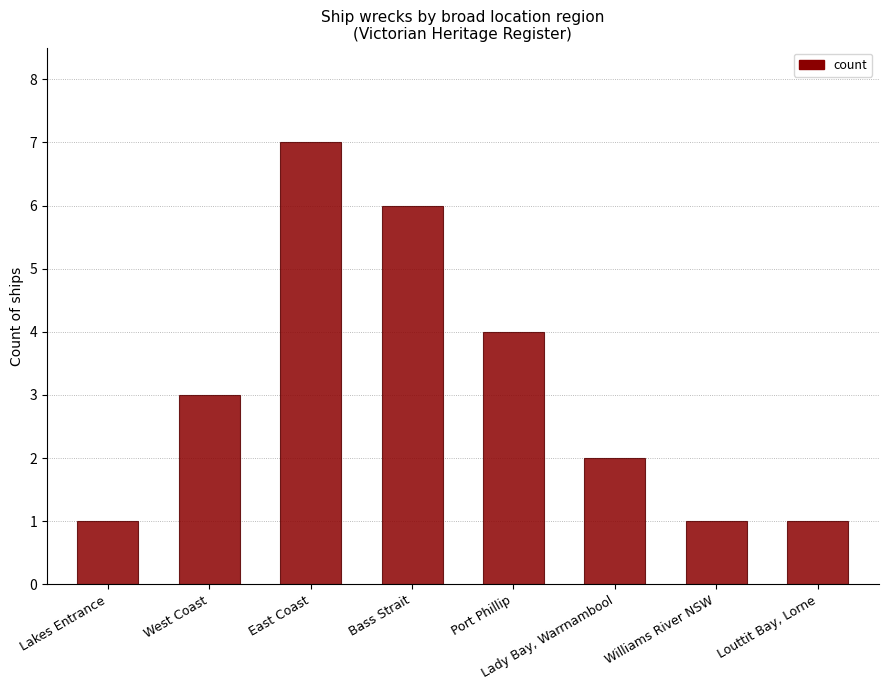

Which category has the highest value across all series?

East Coast